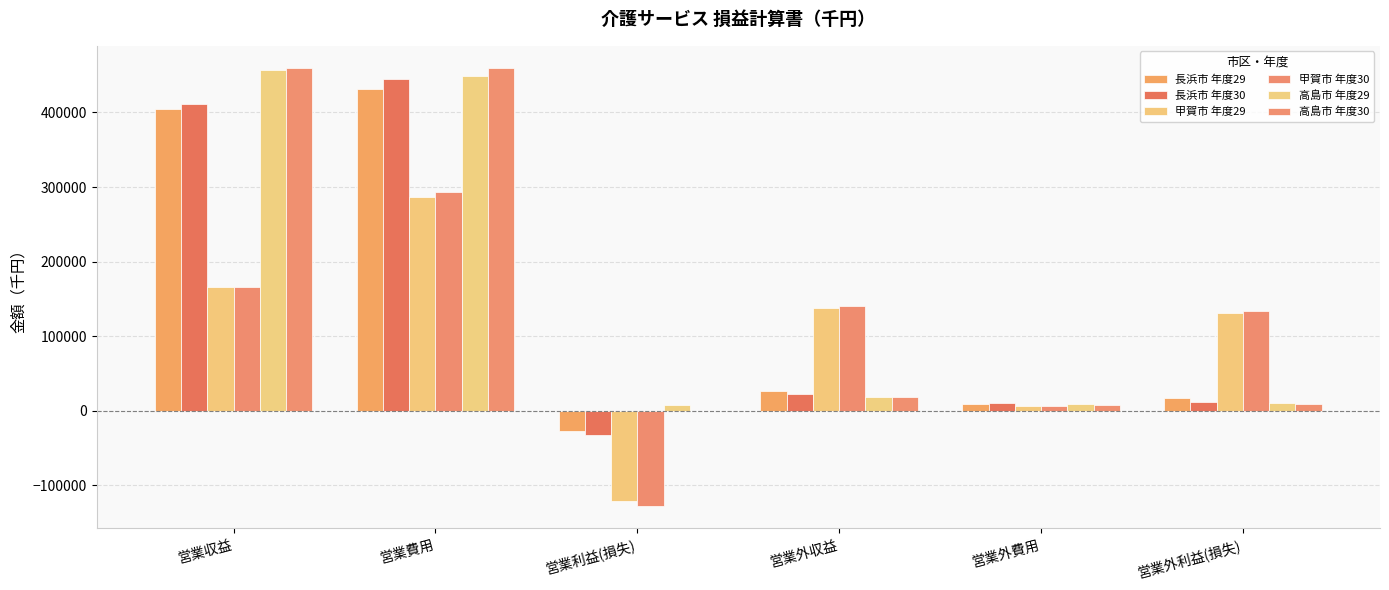

The 長浜市 年度29 series shows 431967 at 営業費用. True or false?

True